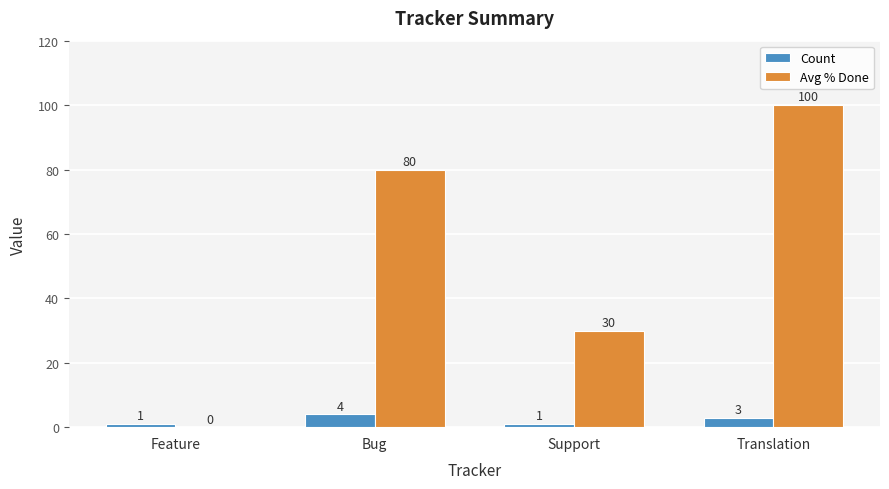

The Avg % Done series shows 53 at Feature. True or false?

False